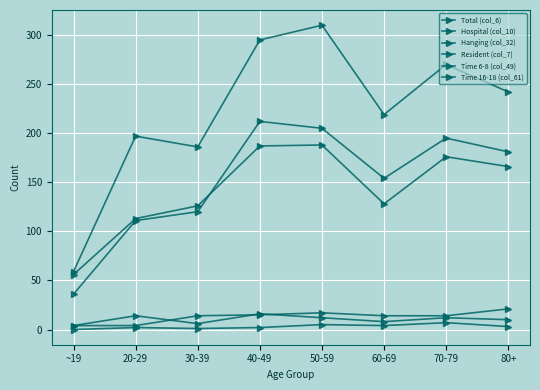

What position from the left is 70-79?

7